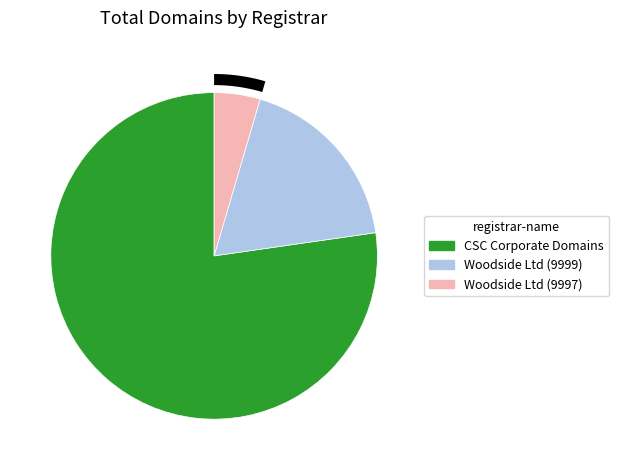

Rank the categories by value from highest to lowest.

CSC Corporate Domains, Inc., Woodside Petroleum Limited (9999), Woodside Petroleum Limited (9997)